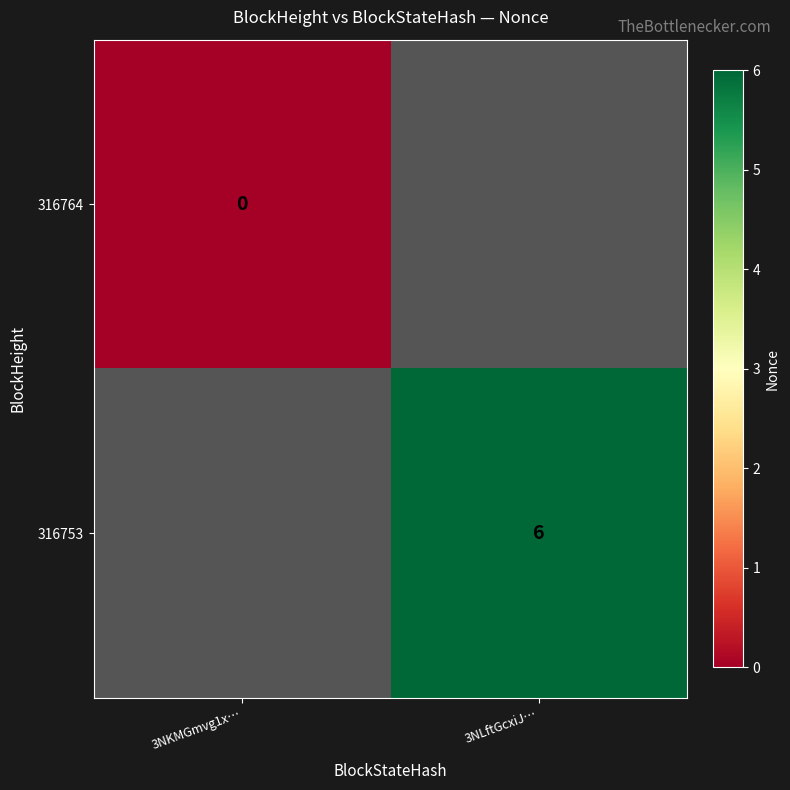

True or false: 316753 has a value of 6 at 3NLftGcxiJ….

True